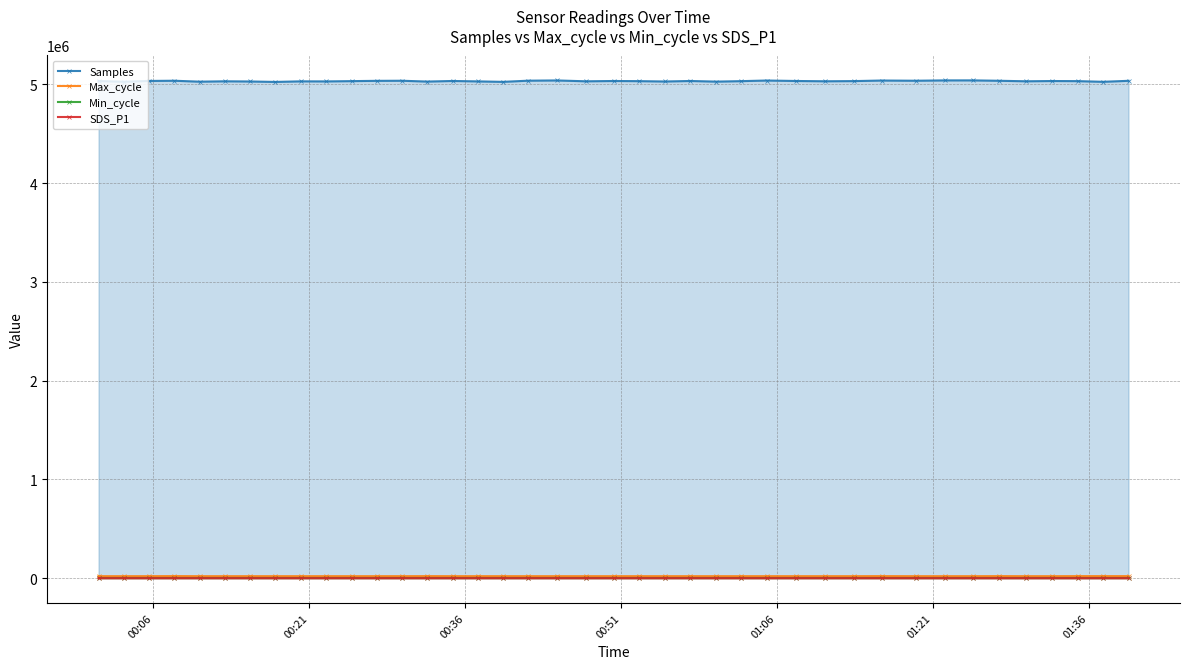

Which series has the widest spread of values?

Samples